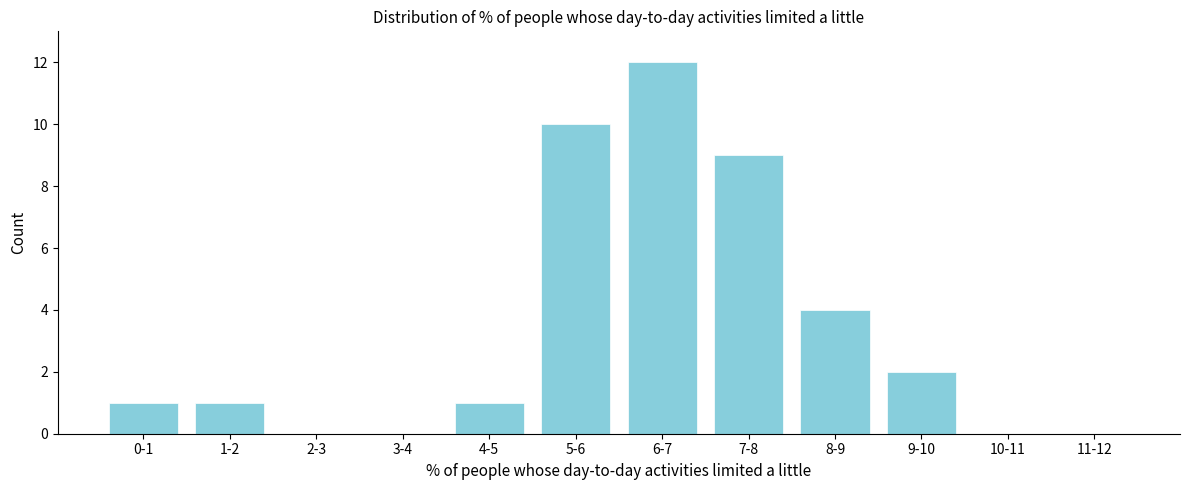

Reading right to left, list all the values displayed in this chart.

11-12=0	10-11=0	9-10=2	8-9=4	7-8=9	6-7=12	5-6=10	4-5=1	3-4=0	2-3=0	1-2=1	0-1=1